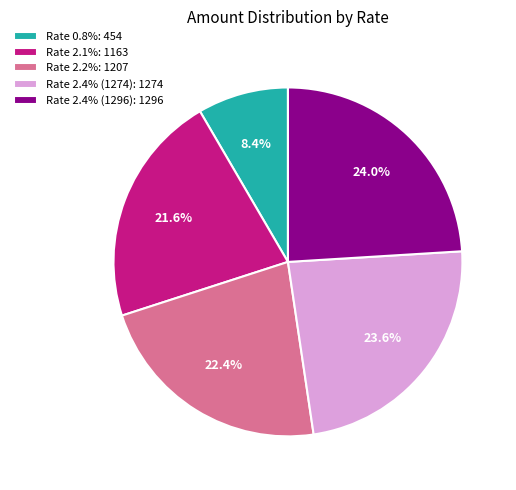

Which category has the smallest portion of the pie?

Rate 0.8%: 454